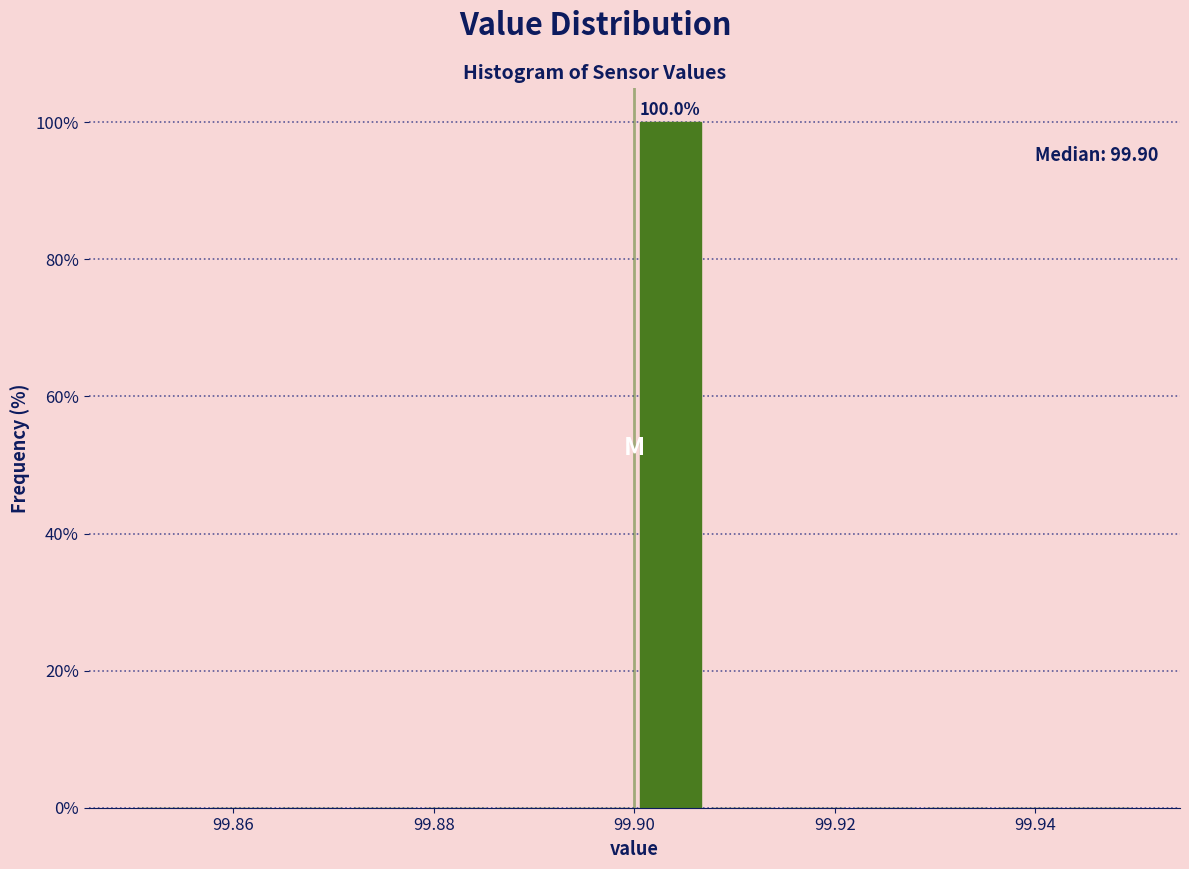

Around what value on the x-axis is the tallest bar? Give the approximate position of its centre, as read against the axis.

99.904